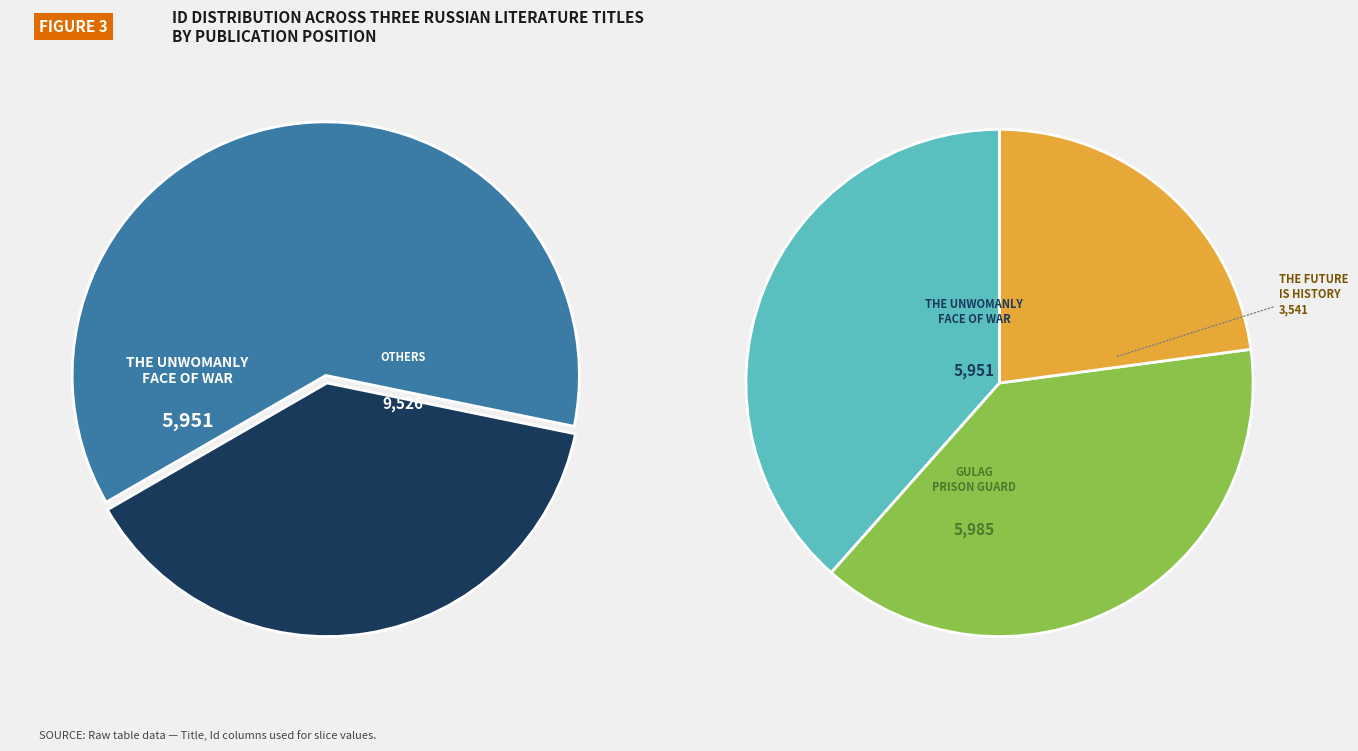

Is it true that The Unwomanly Face Of War is 49% of the pie?

False